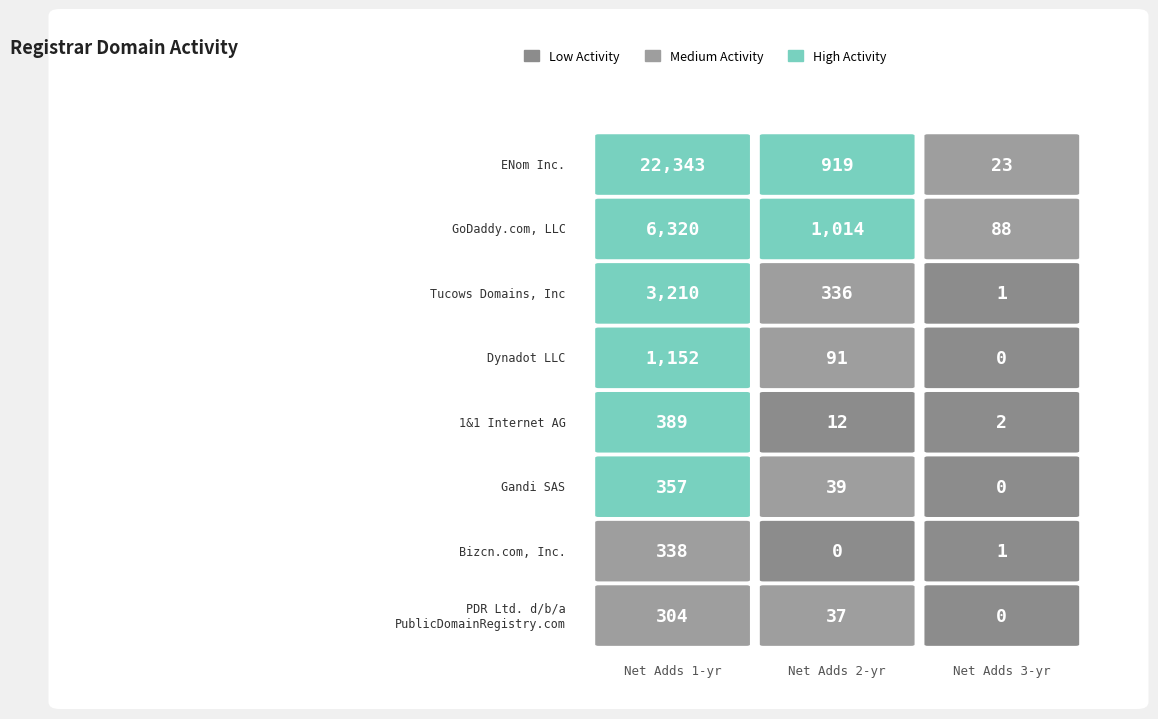

At which category does the chart reach its minimum across all series?

3